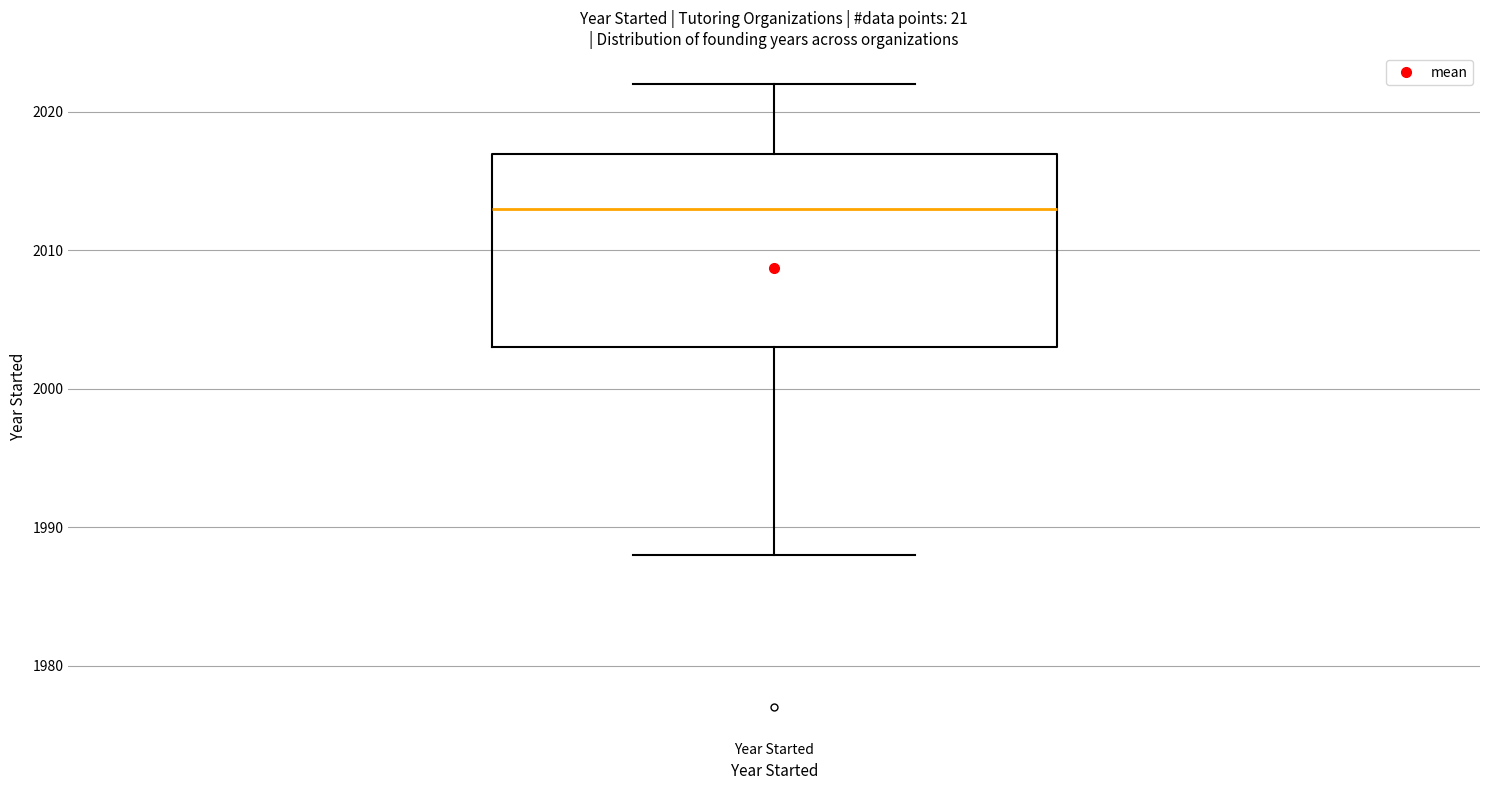

Read this box plot against the y-axis: the position of the median line, the range covered by the box, and the ends of both whiskers. The values are not printed on the chart, so give them approximately, as read against the axis.

median 2013, box 2003 to 2017, whiskers 1988 to 2022